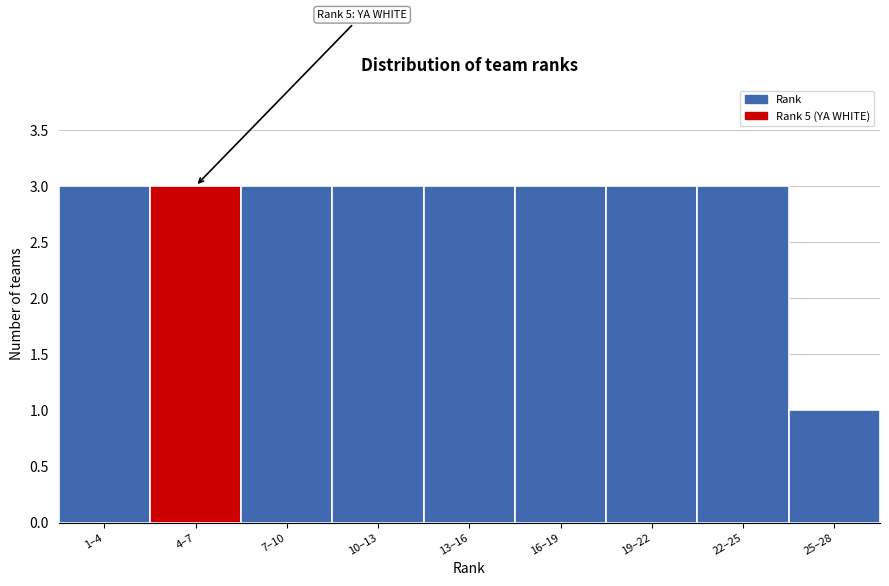

Reading left to right, transcribe all the data shown in this chart.

3	3	3	3	3	3	3	3	1